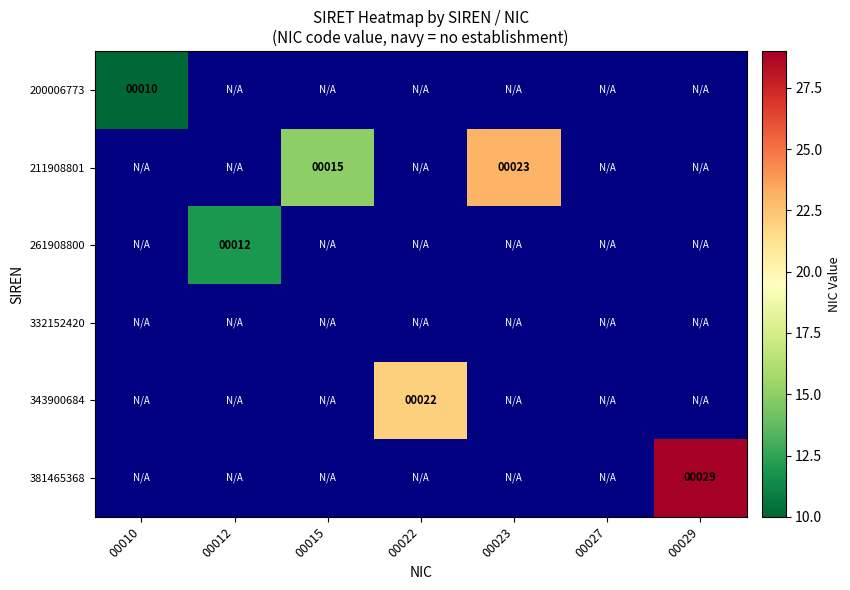

Is it true that 211908801 equals 7 at 00015?

False